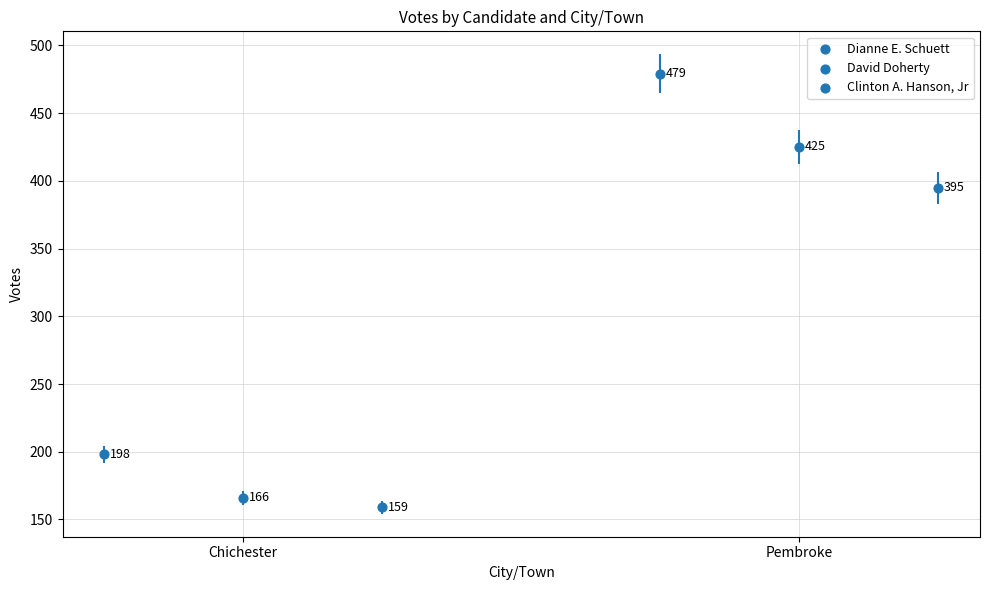

What is the total value across all series at Chichester?

523